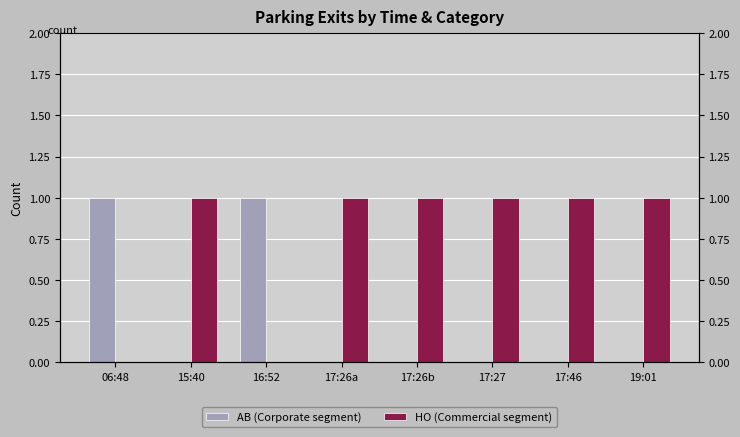

List the series in order of their overall mean, lowest first.

AB (Corporate segment), HO (Commercial segment)